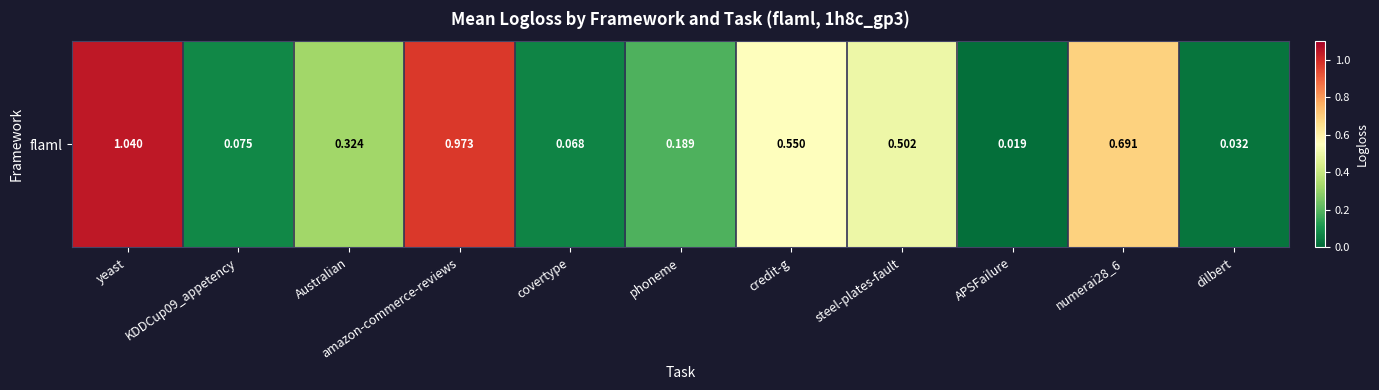

The chart shows a value of 0.2 at phoneme. True or false?

True